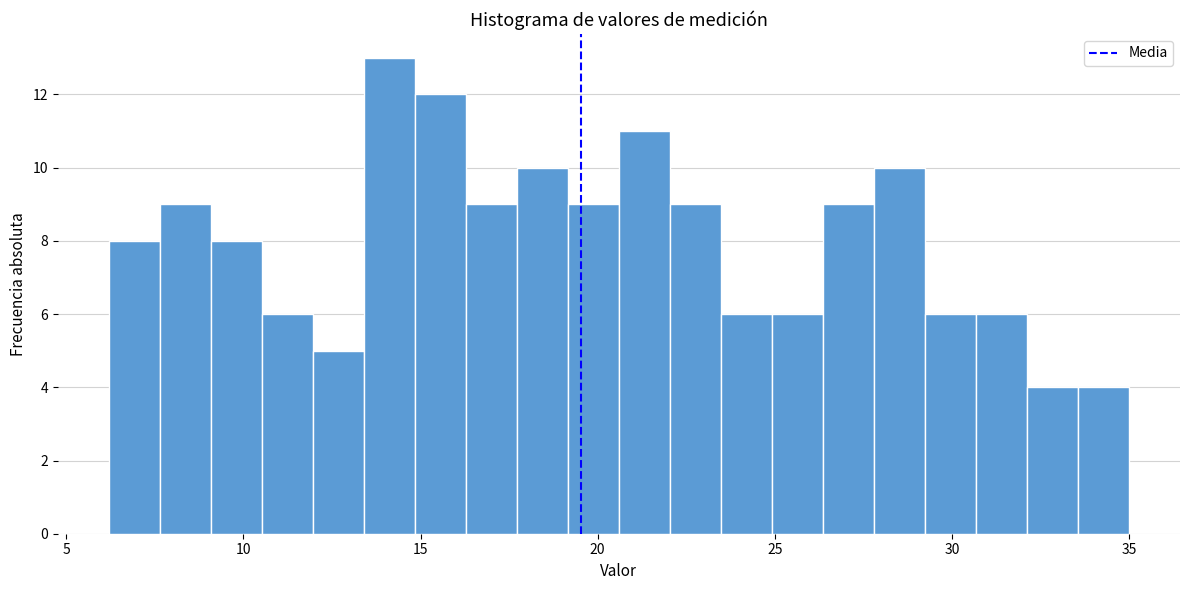

Around what value on the x-axis is the tallest bar? Give the approximate position of its centre, as read against the axis.

14.0